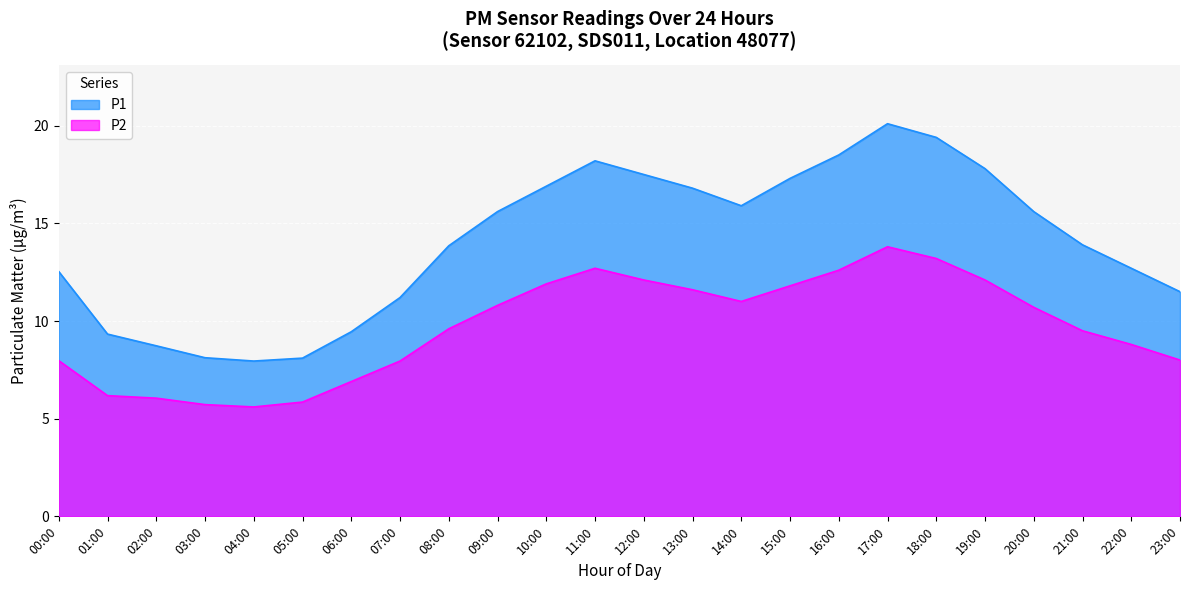

What is the label of the 6th point from the right?

18:00